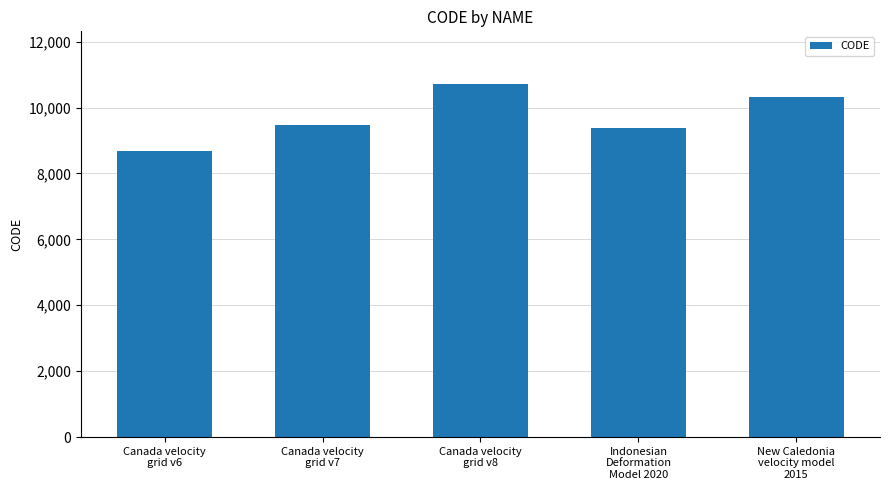

What value does the data have at Indonesian
Deformation
Model 2020, to the nearest 10?

9380